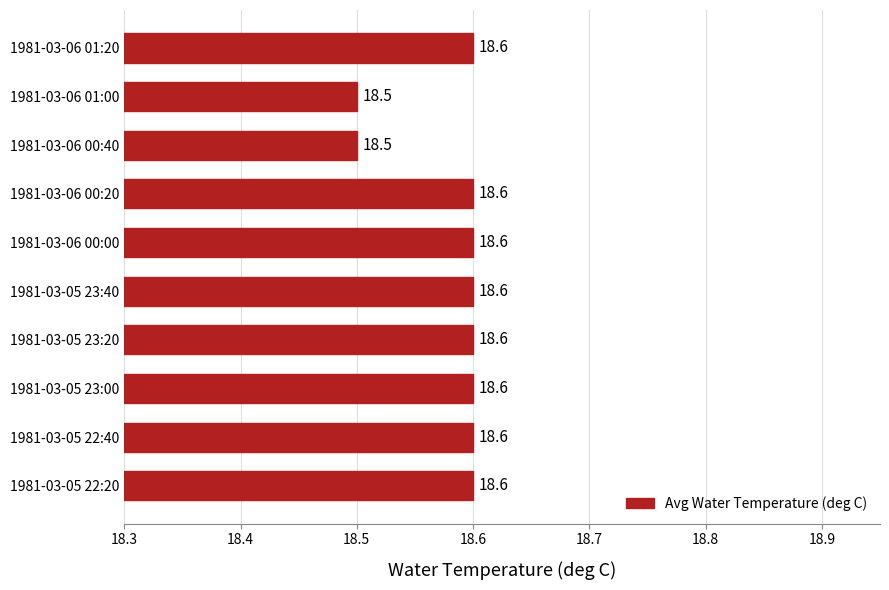

How many bars are there in total?

10